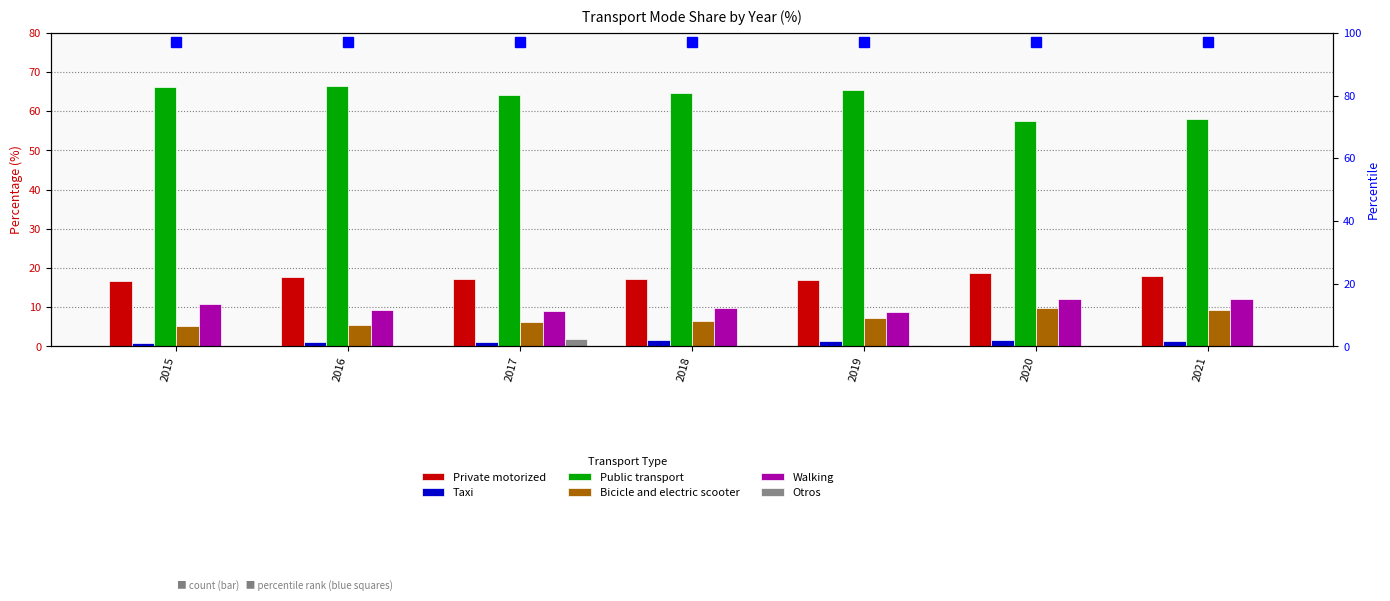

At how many categories does at least one series exceed 21?

7